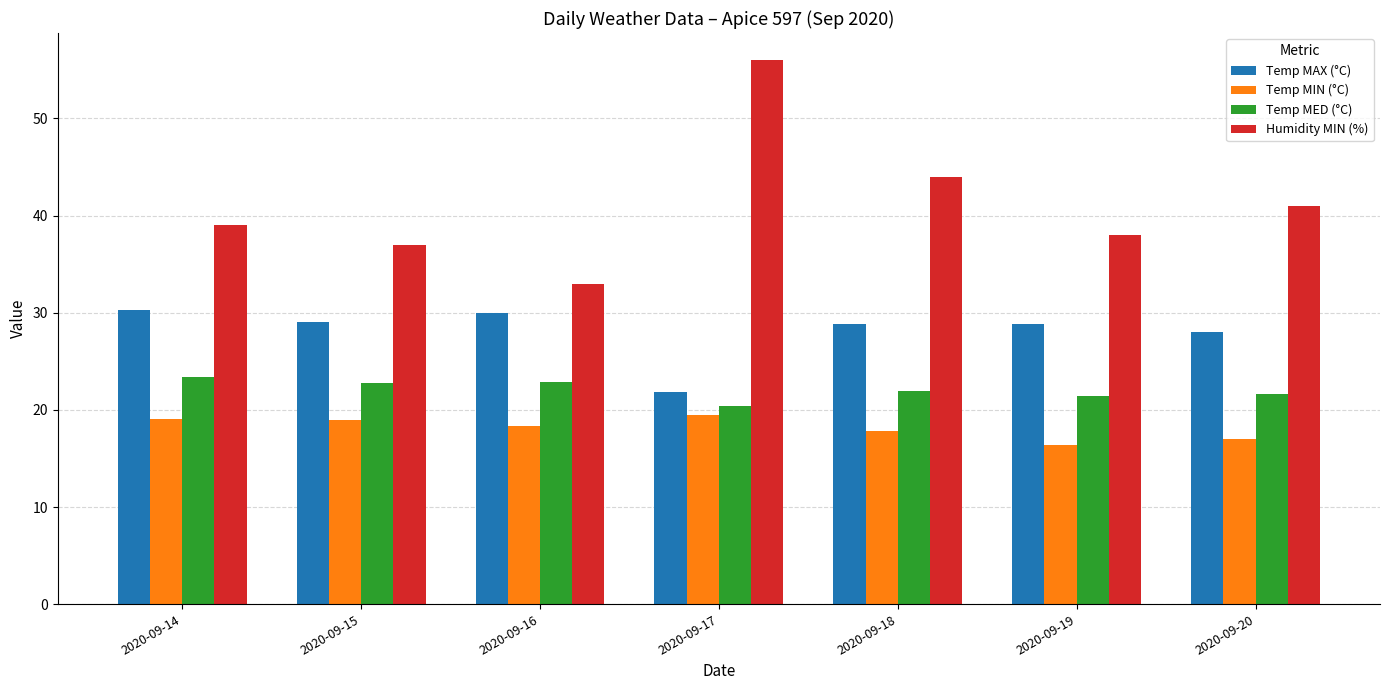

At which category is the sum across all series the highest?

2020-09-17